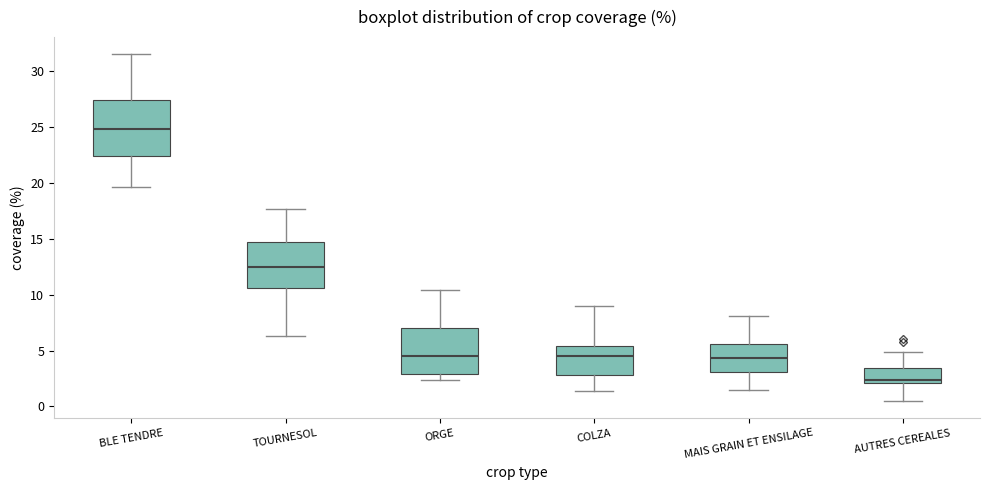

Where is the upper edge of the box for BLE TENDRE on the y-axis? The values are not printed on the chart, so give them approximately, as read against the axis.

27.5